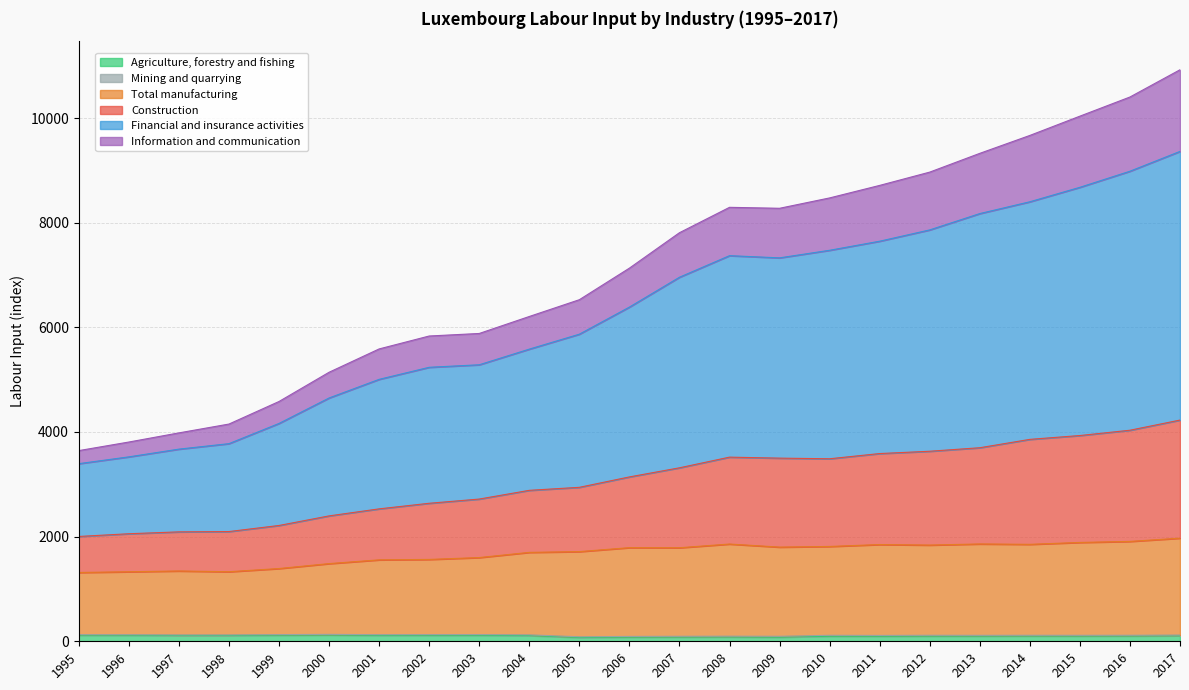

Does the chart have visible grid lines?

Yes